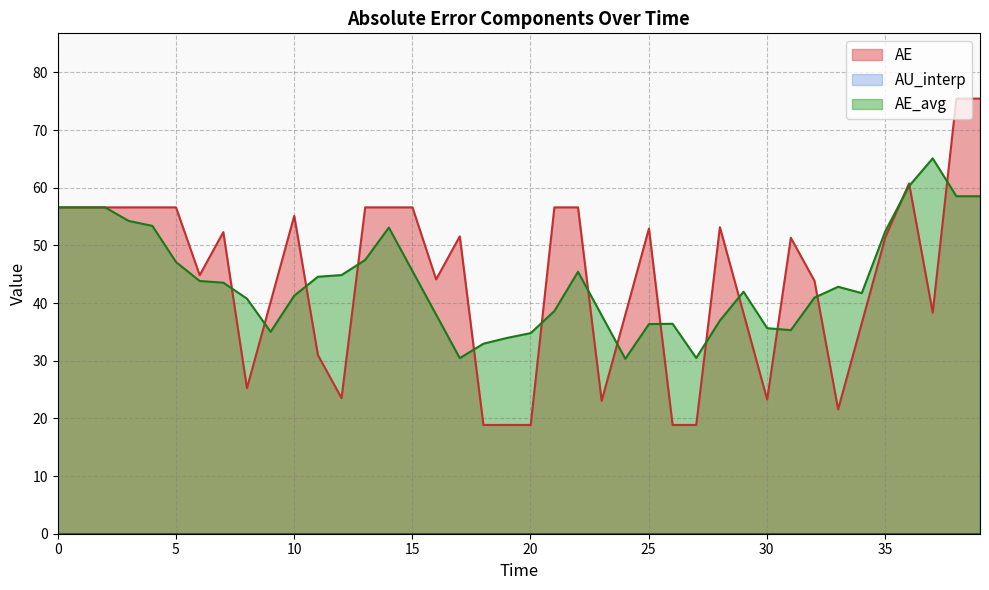

Reading left to right, what are all the values shown in this chart?

AE: 56.6	56.6	56.6	56.6	56.6	56.6	44.8	52.3	25.2	40.2	55.1	31.0	23.5	56.6	56.6	56.6	44.1	51.6	18.9	18.9	18.9	56.6	56.6	23.0	38.0	52.9	18.9	18.9	53.2	38.2	23.3	51.3	43.9	21.6	36.5	51.5	60.8	38.3	75.5	75.5
AE_avg: 56.6	56.6	56.6	54.3	53.4	47.1	43.8	43.5	40.8	35.0	41.3	44.6	44.9	47.5	53.1	45.6	38.0	30.5	33.0	34.0	34.8	38.6	45.4	37.9	30.3	36.4	36.4	30.5	37.0	42.0	35.7	35.3	40.9	42.8	41.7	52.5	60.3	65.1	58.5	58.5